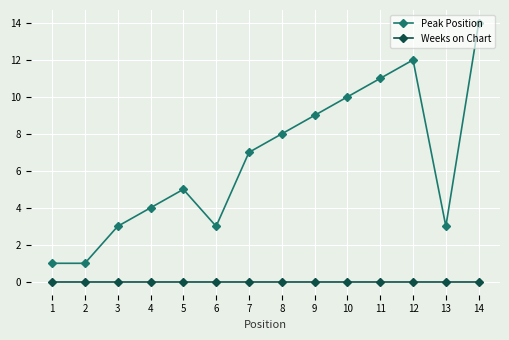

What are all the series names shown in the legend?

Peak Position, Weeks on Chart